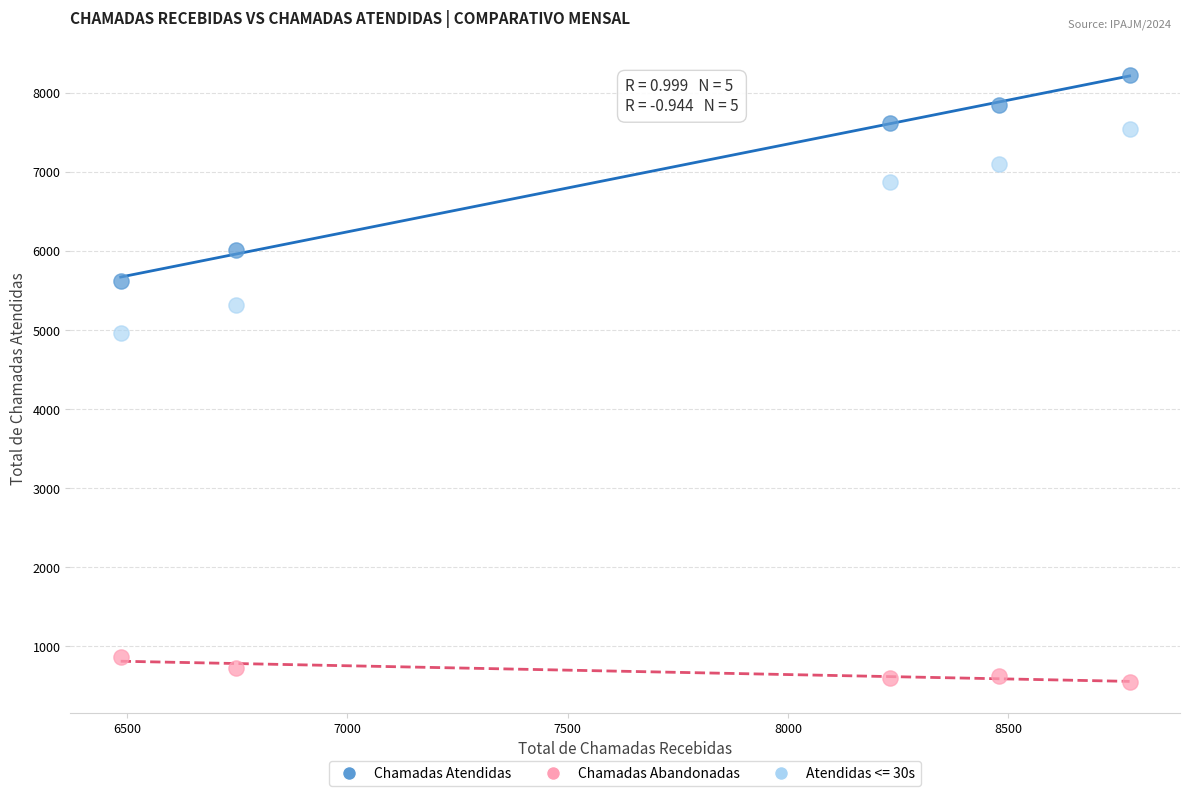

Which series contains the lowest Y value?

Chamadas Abandonadas